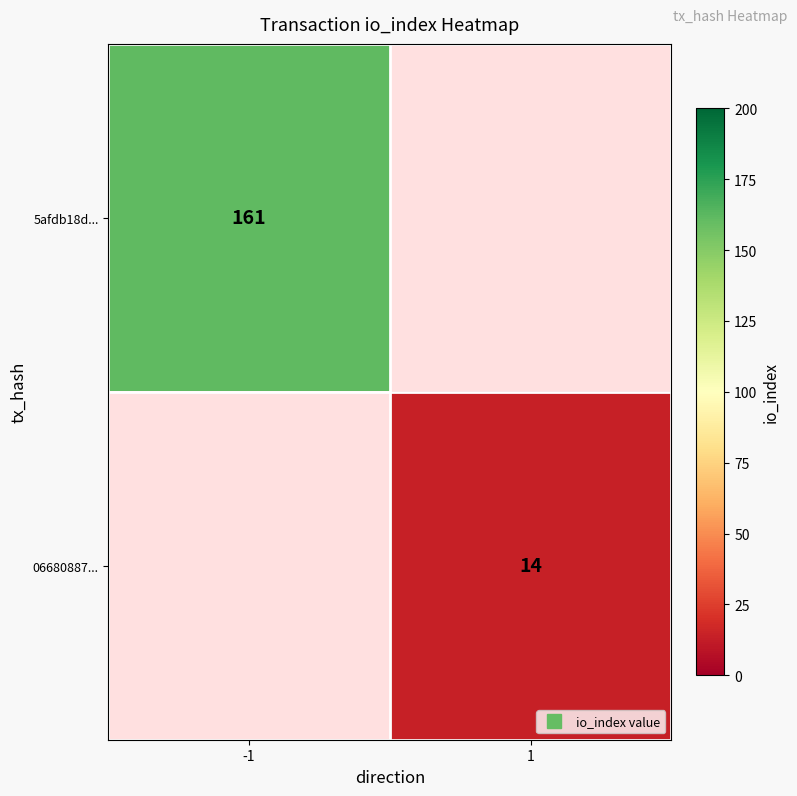

What is the minimum value shown in the chart?

14.0